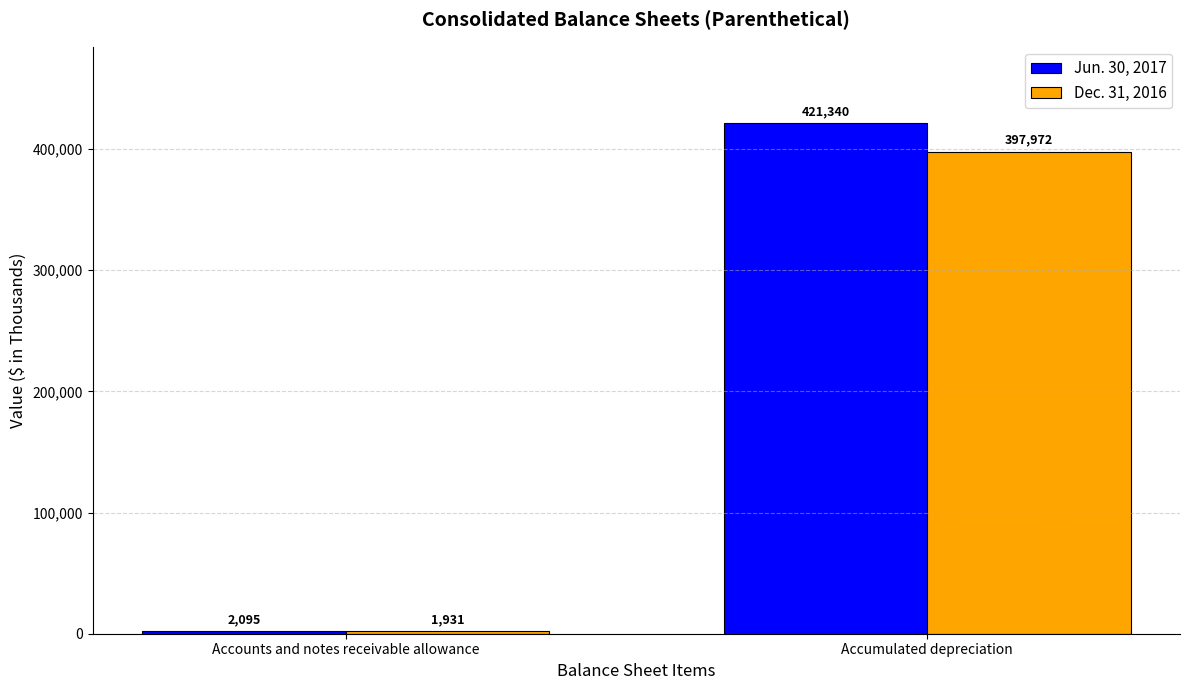

Which label corresponds to the smallest value in the chart?

Accounts and notes receivable allowance